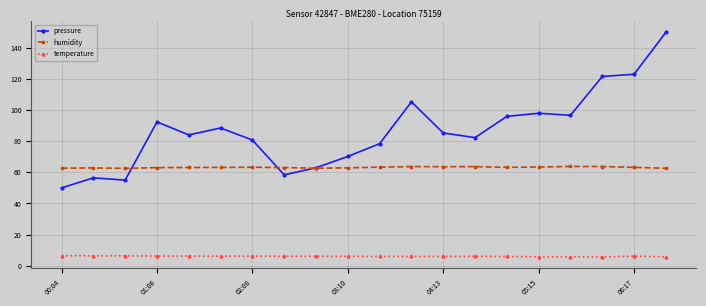

True or false: pressure and temperature intersect in this chart.

False